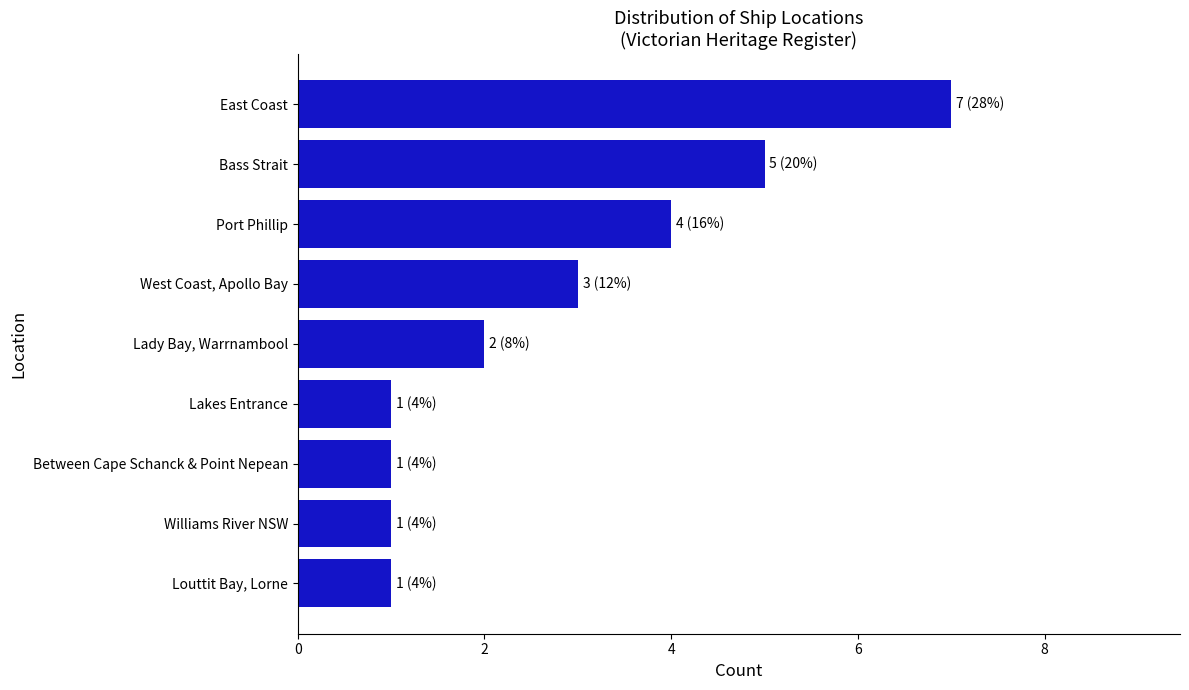

What is the label of the 1st bar from the bottom?

Louttit Bay, Lorne